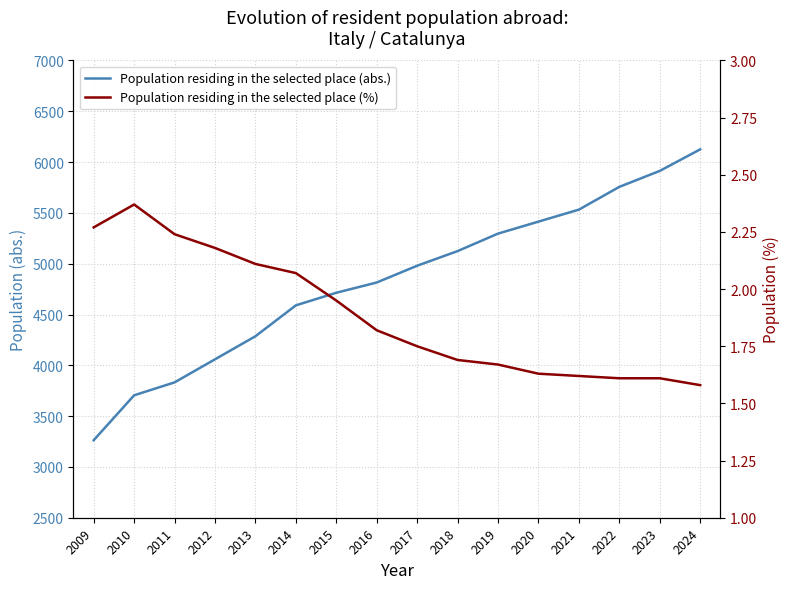

What is the greatest value displayed?

6125.0